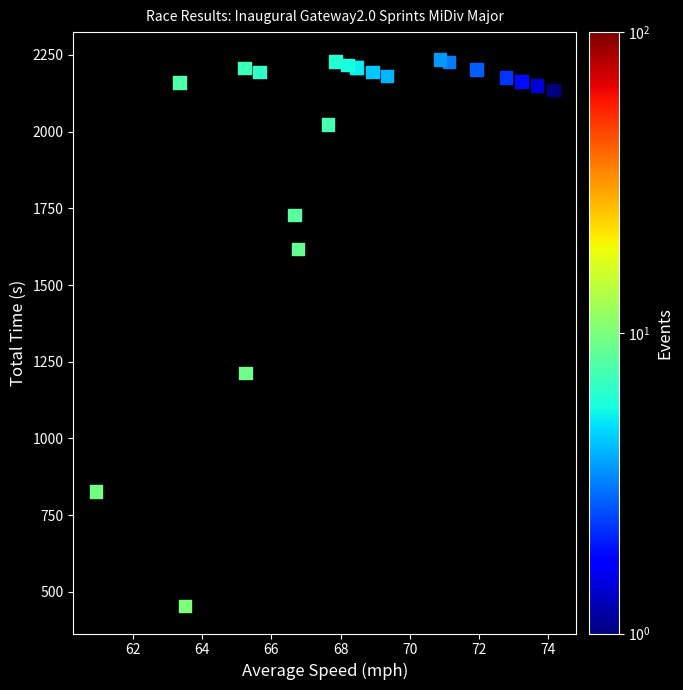

What Y value in the scatter plot is closest to 1344?

1213.9